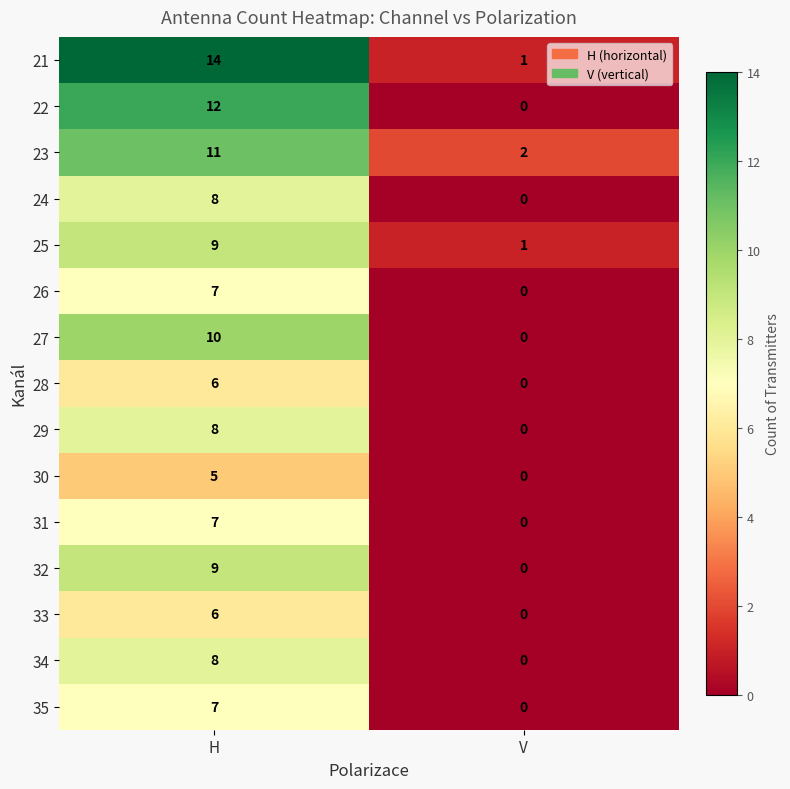

What is the sum of the 23 values at V and H?

13